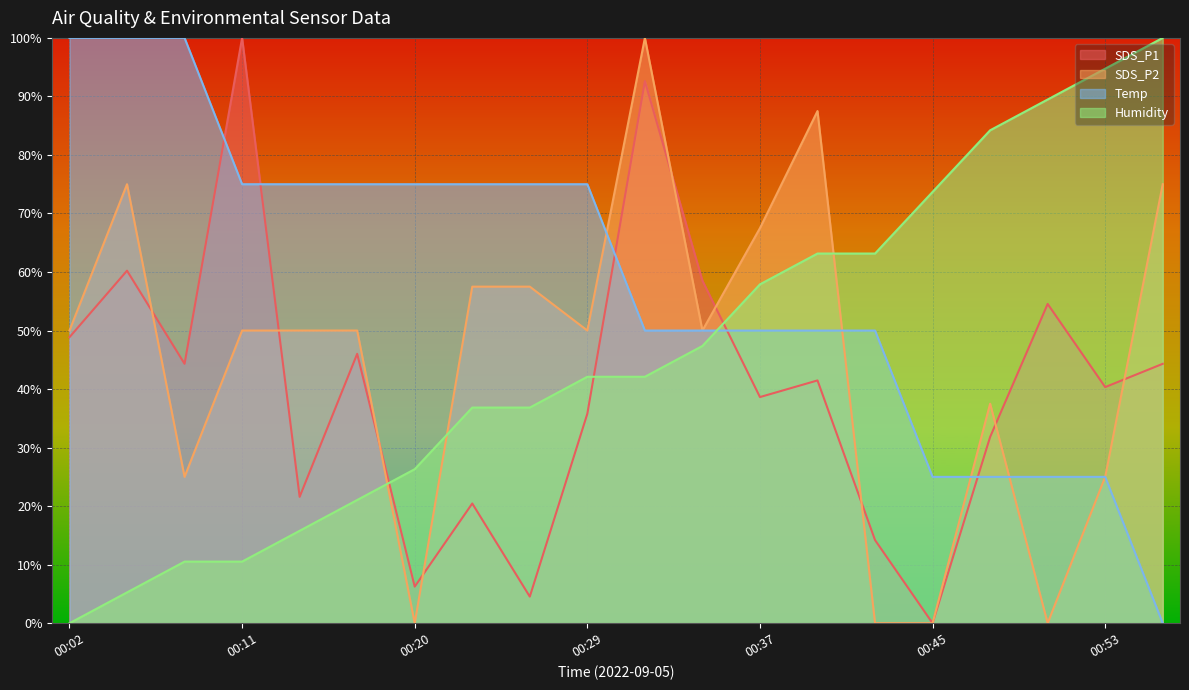

How many categories are shown in the chart?

20